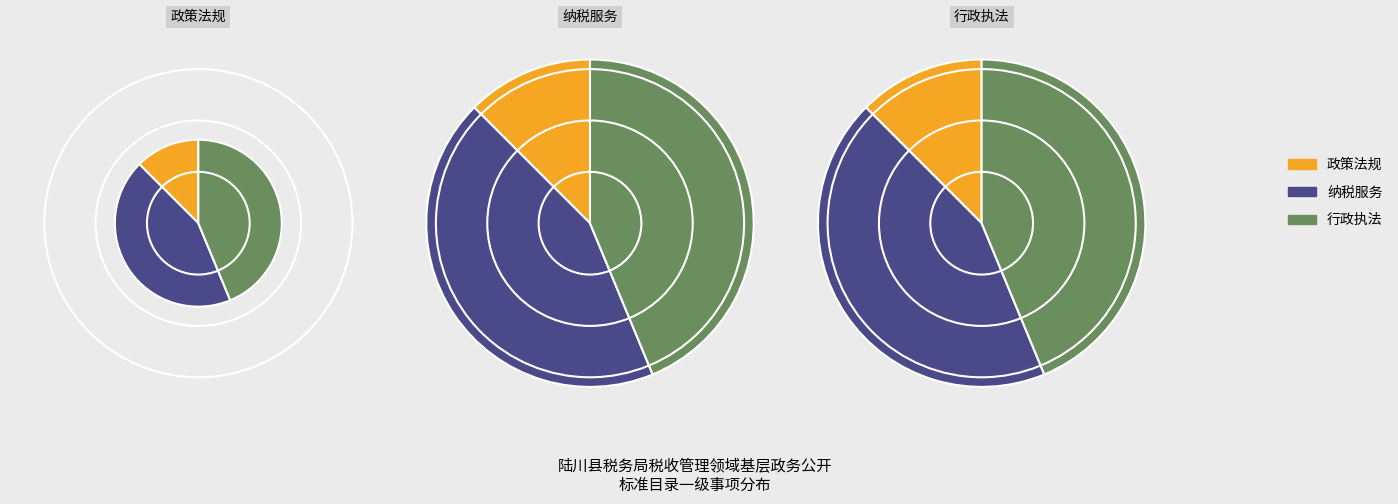

To the nearest percent, what is the difference between the largest and smallest slice percentages?

31%